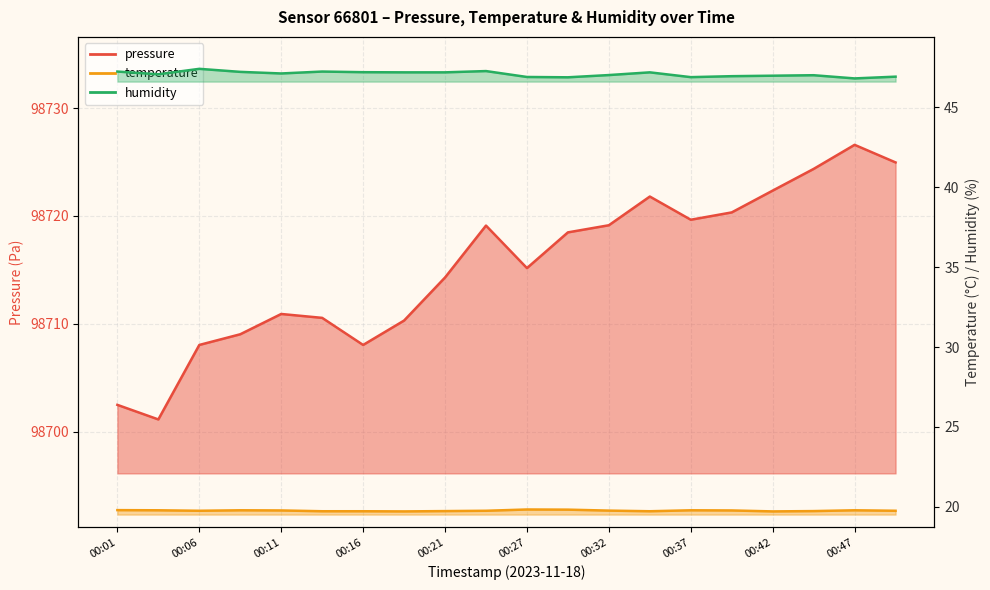

Between 00:39 and 00:01, which is larger?

00:39